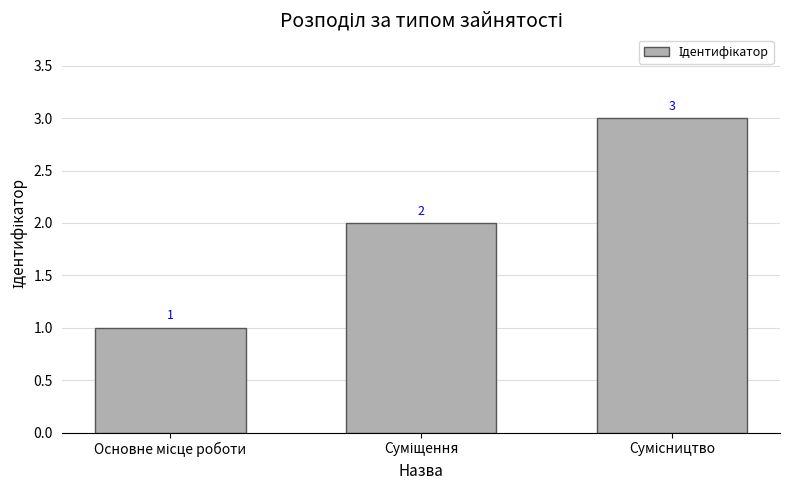

What is the value of the 2nd bar from the left?

2